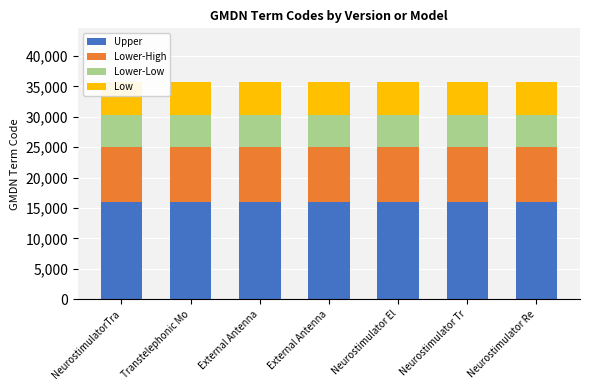

Rank the series at Neurostimulator Tr from highest to lowest value.

Upper, Lower-High, Lower-Low, Low